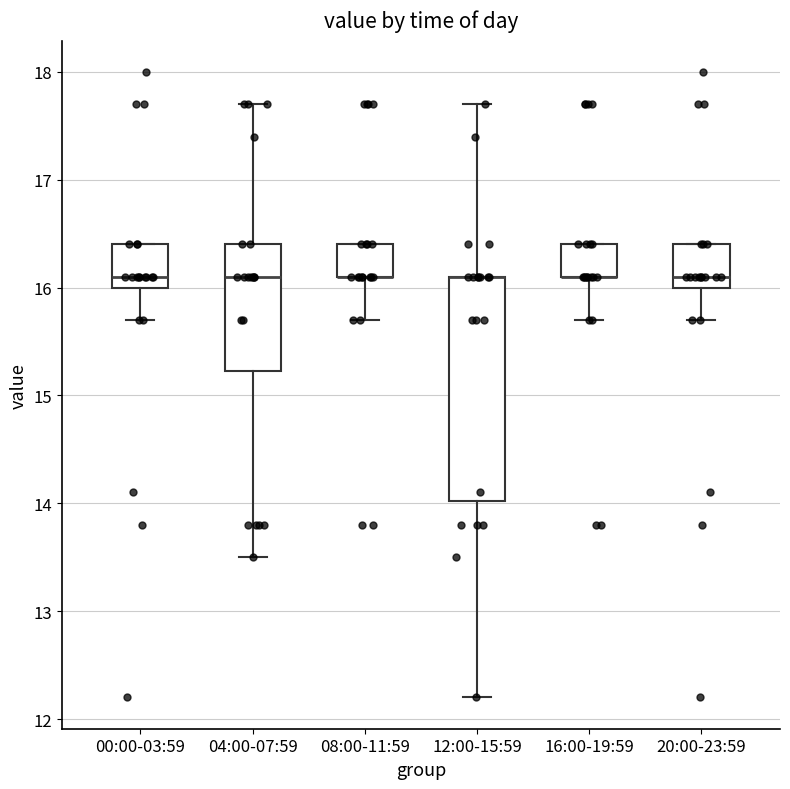

Reading left to right, read every box against the y-axis: the position of its median line, the range the box covers, and the ends of its whiskers. The values are not printed on the chart, so give them approximately, as read against the axis.

00:00-03:59: median 16.1, box 16.0 to 16.4, whiskers 15.7 to 16.4
04:00-07:59: median 16.1, box 15.2 to 16.4, whiskers 13.5 to 17.7
08:00-11:59: median 16.1 (drawn on the box's lower edge), box 16.1 to 16.4, whiskers 15.7 to 16.4
12:00-15:59: median 16.1 (drawn on the box's upper edge), box 14.0 to 16.1, whiskers 12.2 to 17.7
16:00-19:59: median 16.1 (drawn on the box's lower edge), box 16.1 to 16.4, whiskers 15.7 to 16.4
20:00-23:59: median 16.1, box 16.0 to 16.4, whiskers 15.7 to 16.4